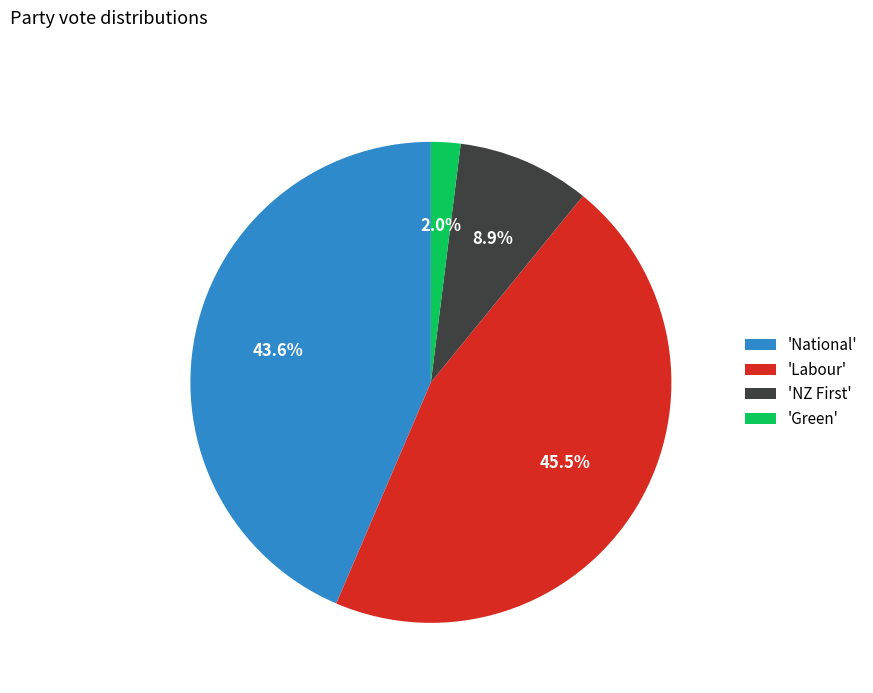

How many segments does this pie chart have?

4